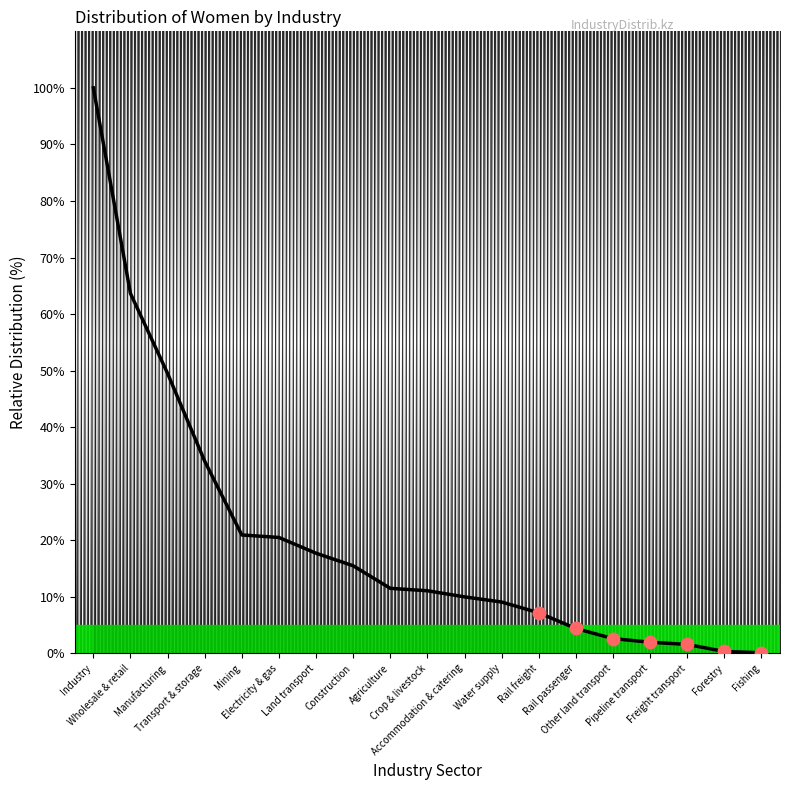

What is the change in value from Electricity & gas to Fishing?

-20.4